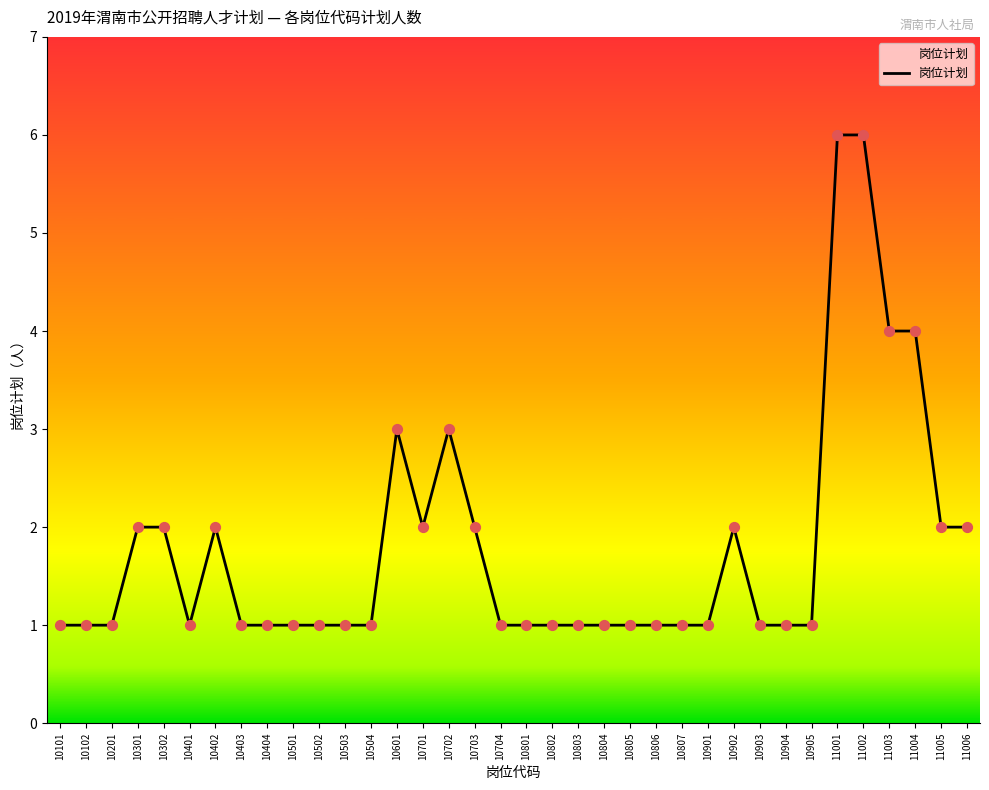

What is the ratio of the value at 10806 to the value at 10402?

0.5